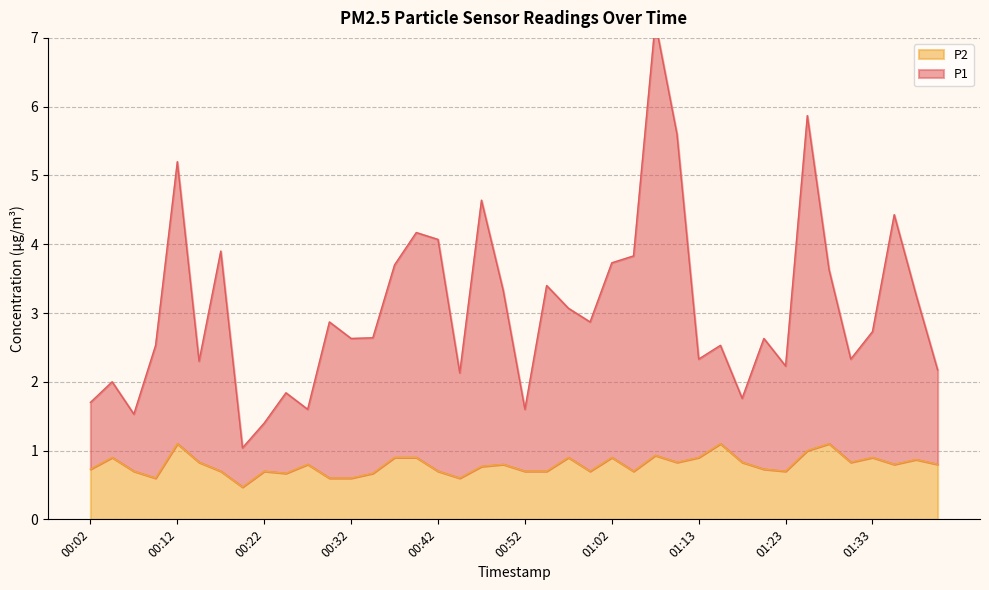

Reading right to left, extract all data points from this chart.

P1: 2.2	3.3	4.4	2.7	2.3	3.6	5.9	2.2	2.6	1.8	2.5	2.3	5.6	7.2	3.8	3.7	2.9	3.1	3.4	1.6	3.3	4.6	2.1	4.1	4.2	3.7	2.6	2.6	2.9	1.6	1.8	1.4	1.0	3.9	2.3	5.2	2.5	1.5	2.0	1.7
P2: 0.8	0.9	0.8	0.9	0.8	1.1	1.0	0.7	0.7	0.8	1.1	0.9	0.8	0.9	0.7	0.9	0.7	0.9	0.7	0.7	0.8	0.8	0.6	0.7	0.9	0.9	0.7	0.6	0.6	0.8	0.7	0.7	0.5	0.7	0.8	1.1	0.6	0.7	0.9	0.7